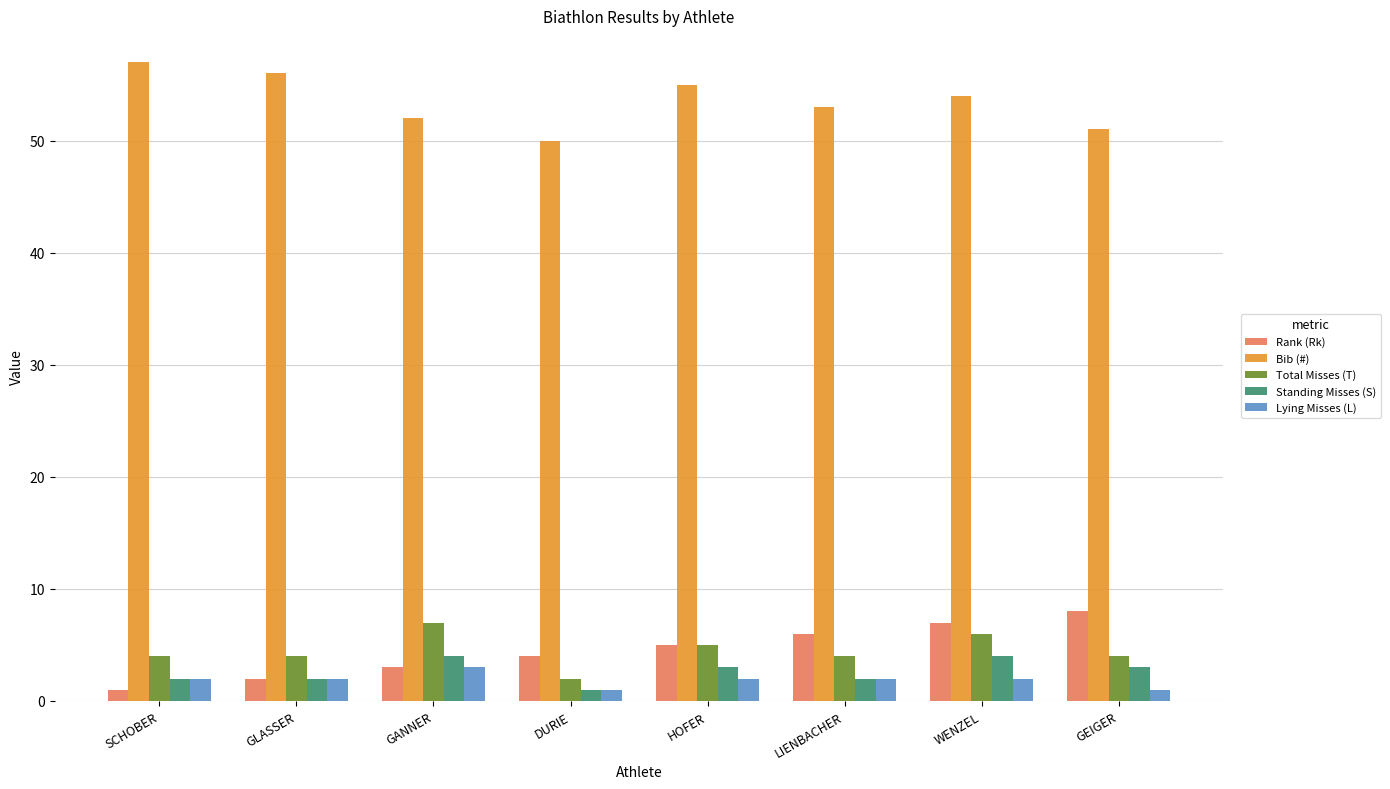

At which label does Rank (Rk) reach its peak?

GEIGER